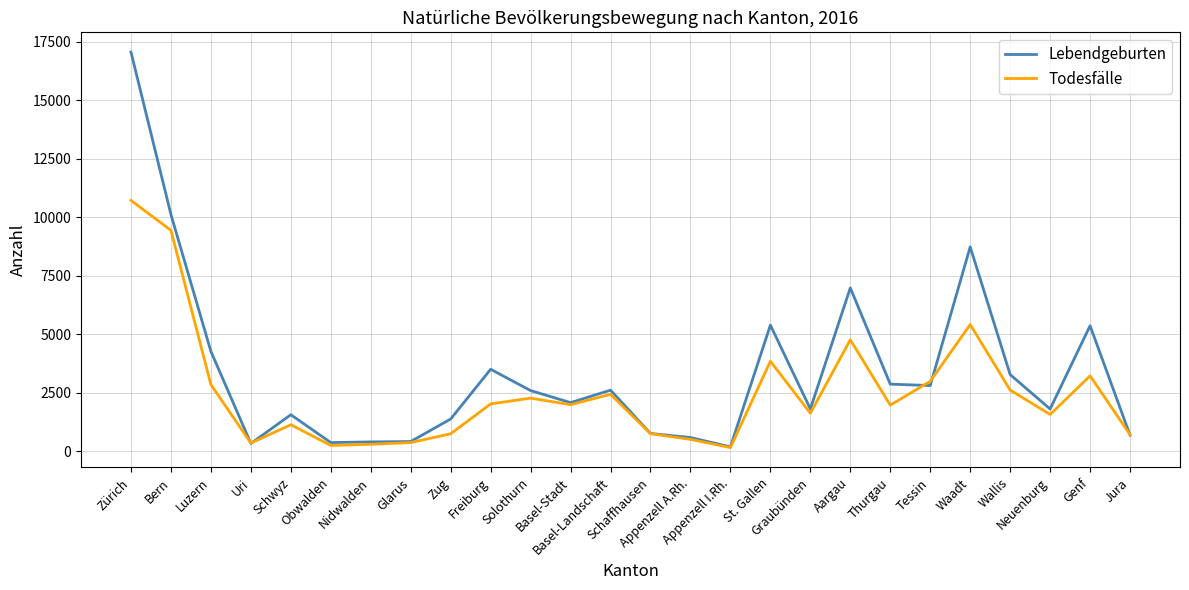

What is the highest value of the Lebendgeburten series?

17051